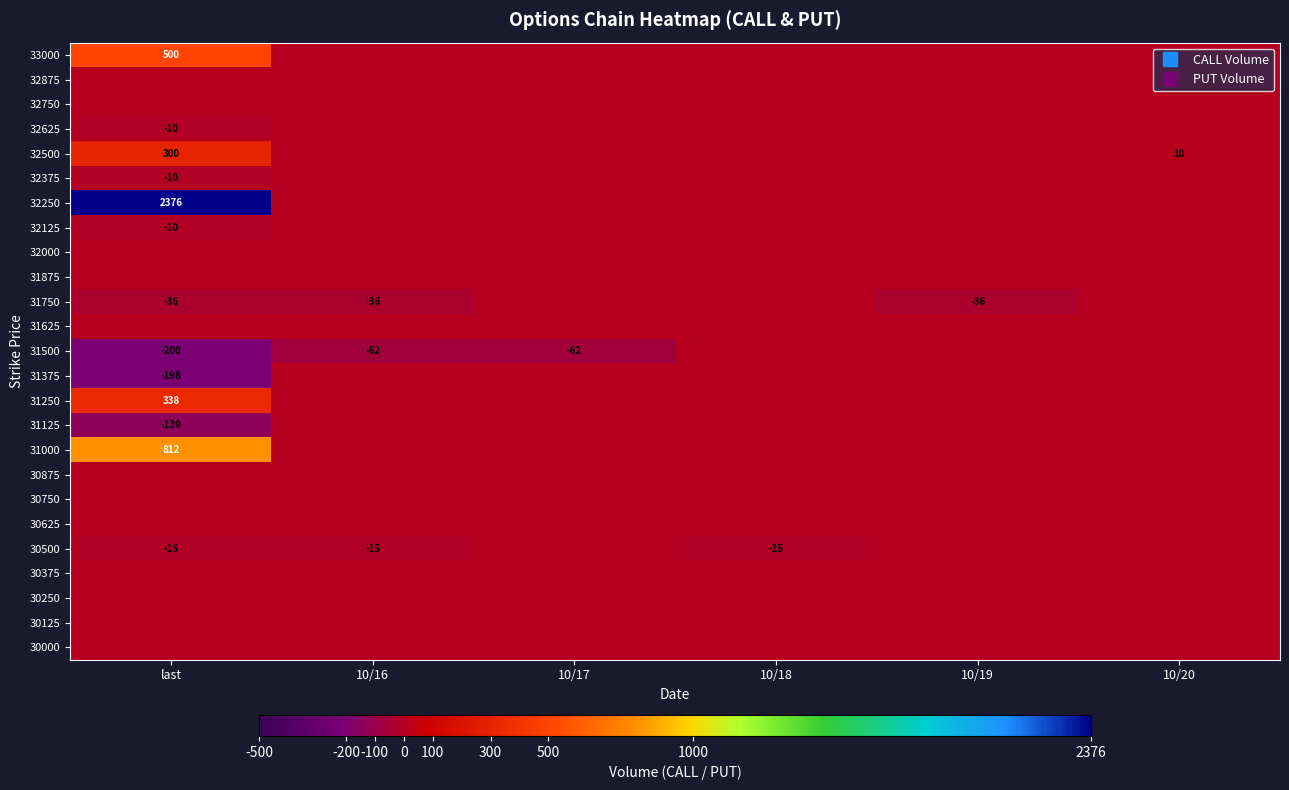

Which series has the largest total across all categories?

32250